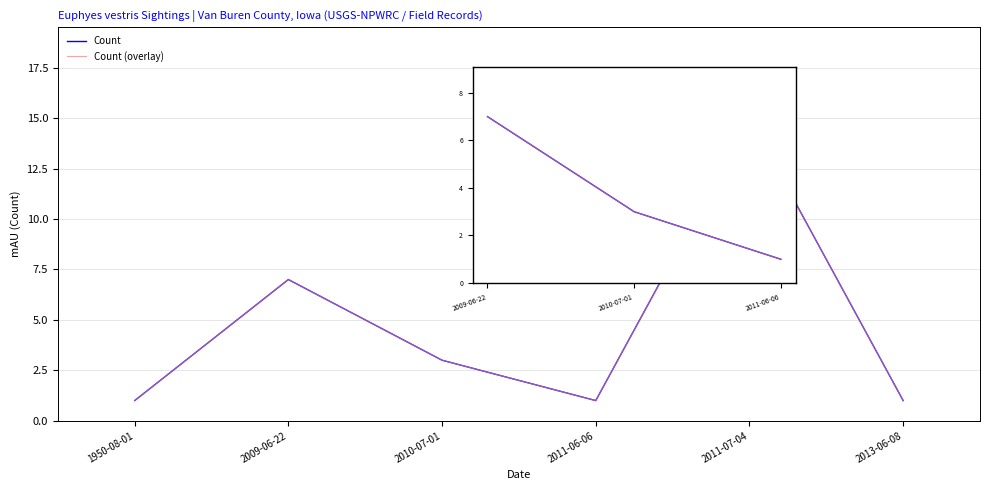

Is the value of Count (overlay) at 2011-06-06 greater than the value of Count at 1950-08-01?

No